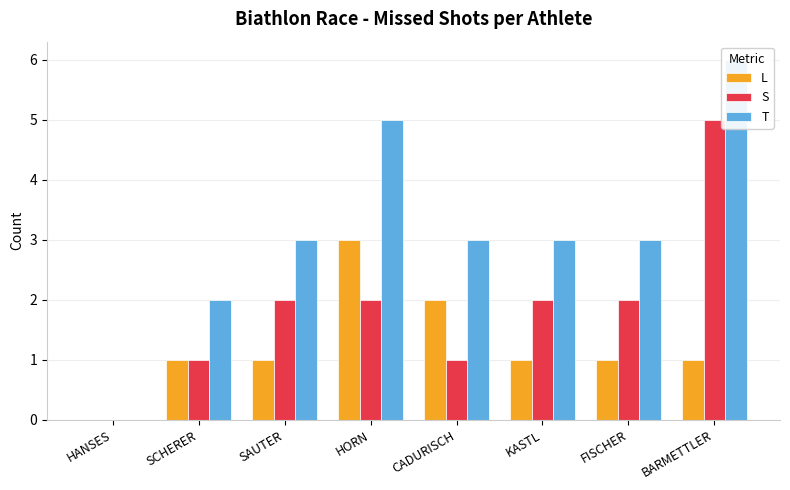

List the series in order of their peak value, lowest first.

L, S, T